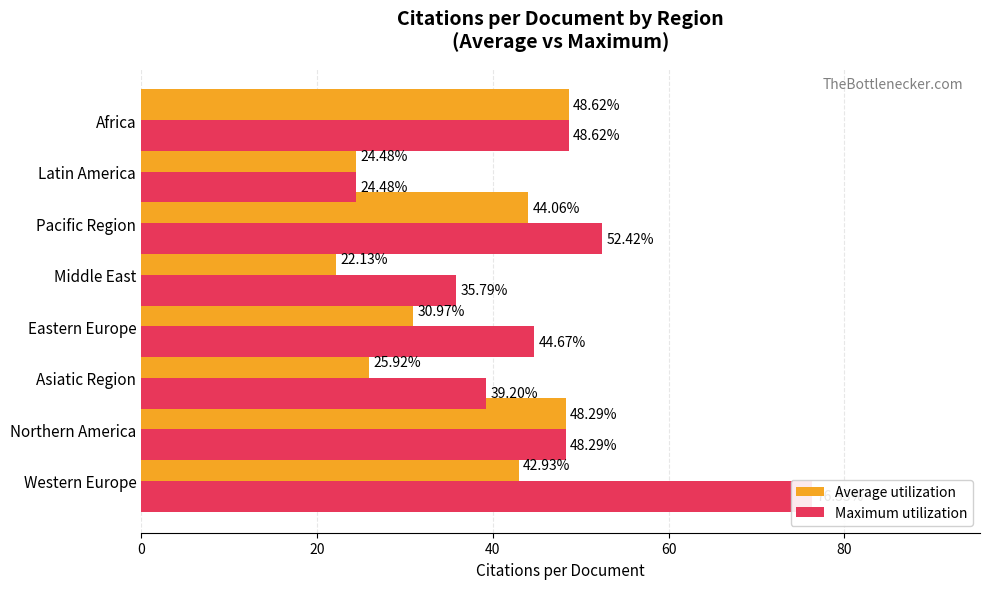

What is the value of the Average utilization bar at the 6th from the left?

44.1